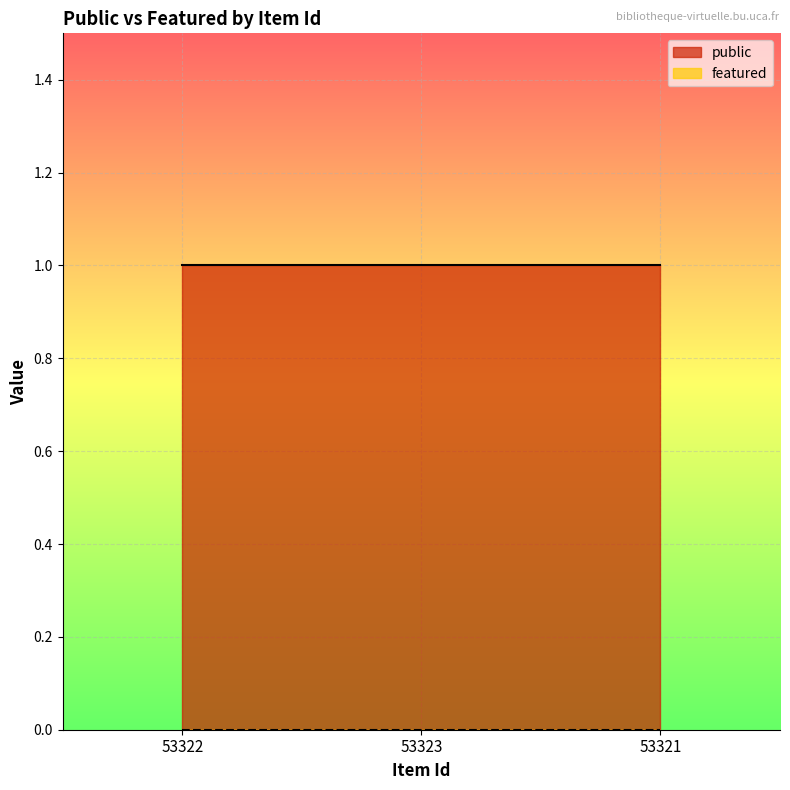

Is it true that public equals 1 at 53323?

True